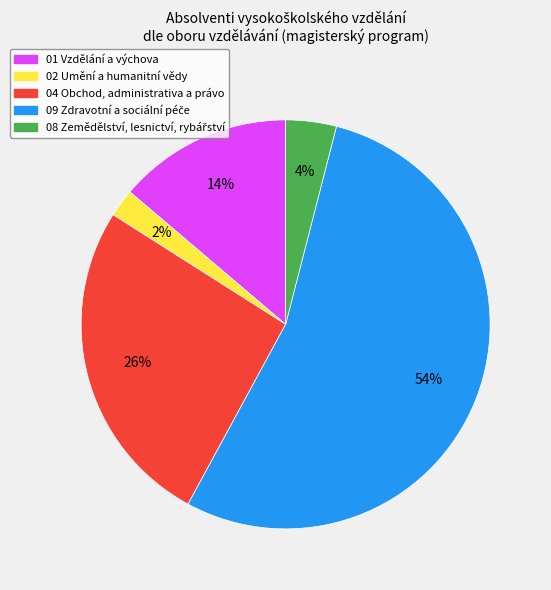

Which category has the smallest portion of the pie?

02 Umění a humanitní vědy